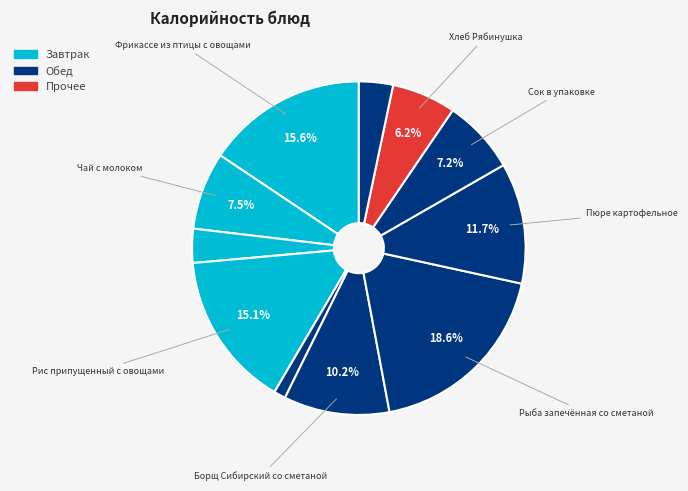

Count the number of slices in the pie.

11